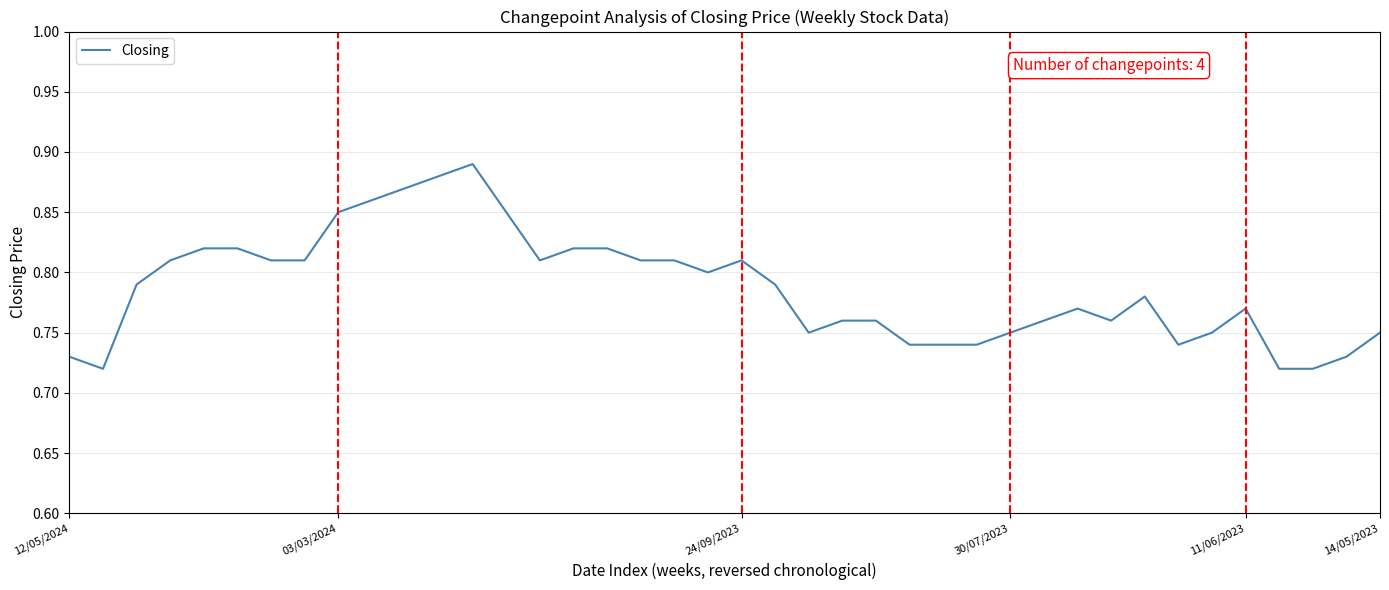

Count the number of categories in the chart.

40